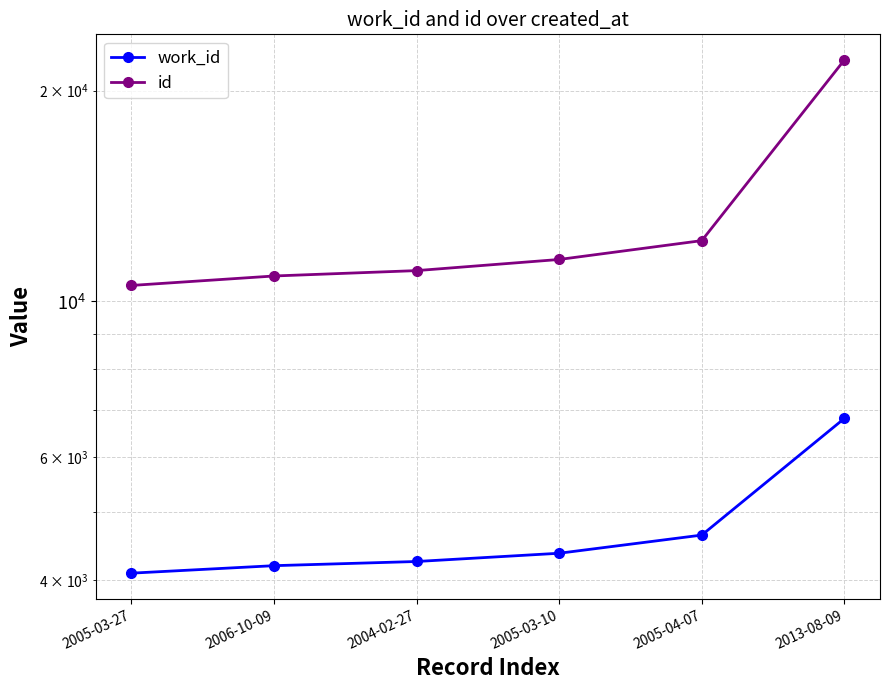

At how many categories does at least one series exceed 17187?

1